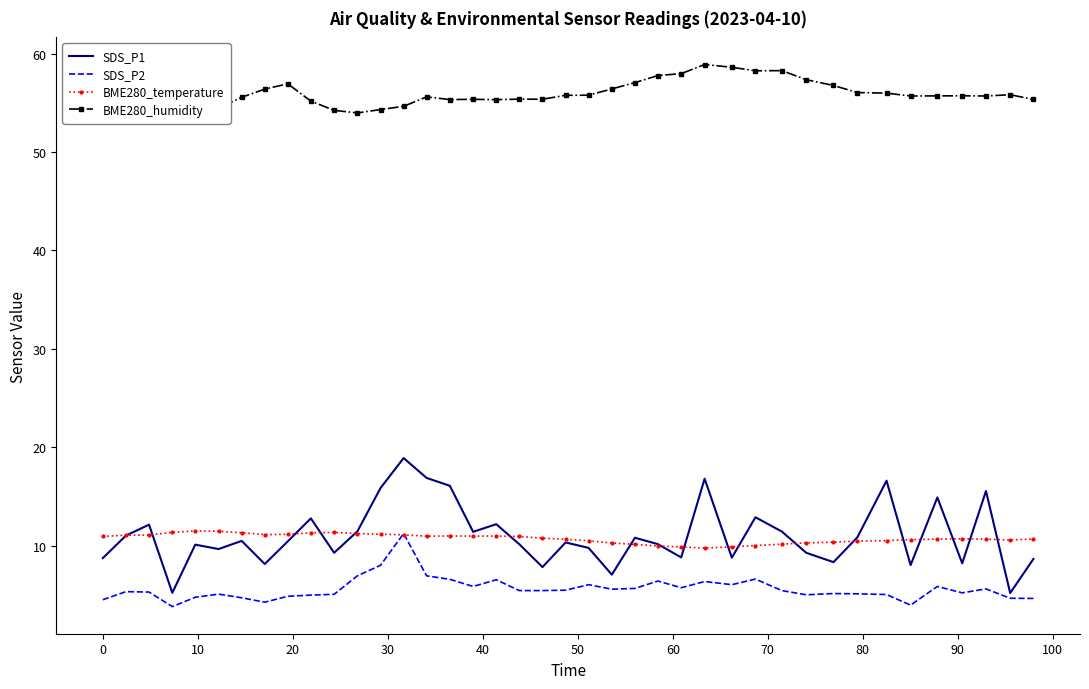

What is the maximum value for SDS_P2?

11.2